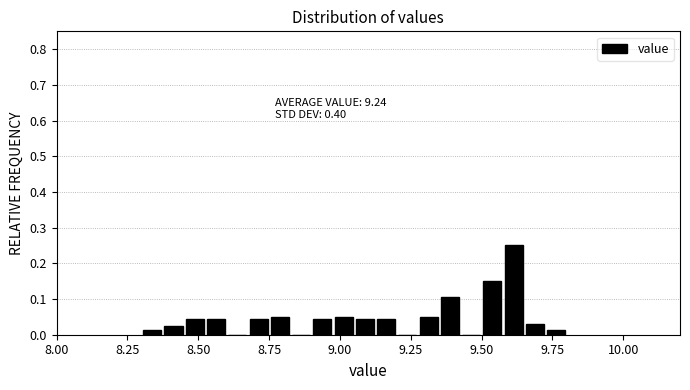

Read against the x-axis, roughly where is the centre of the tallest bar?

9.60